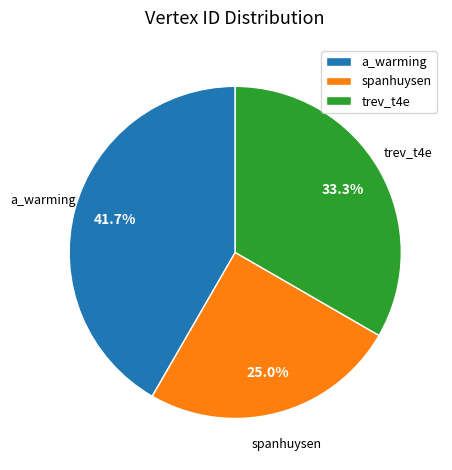

To the nearest percent, what percentage of the pie is trev_t4e?

33%